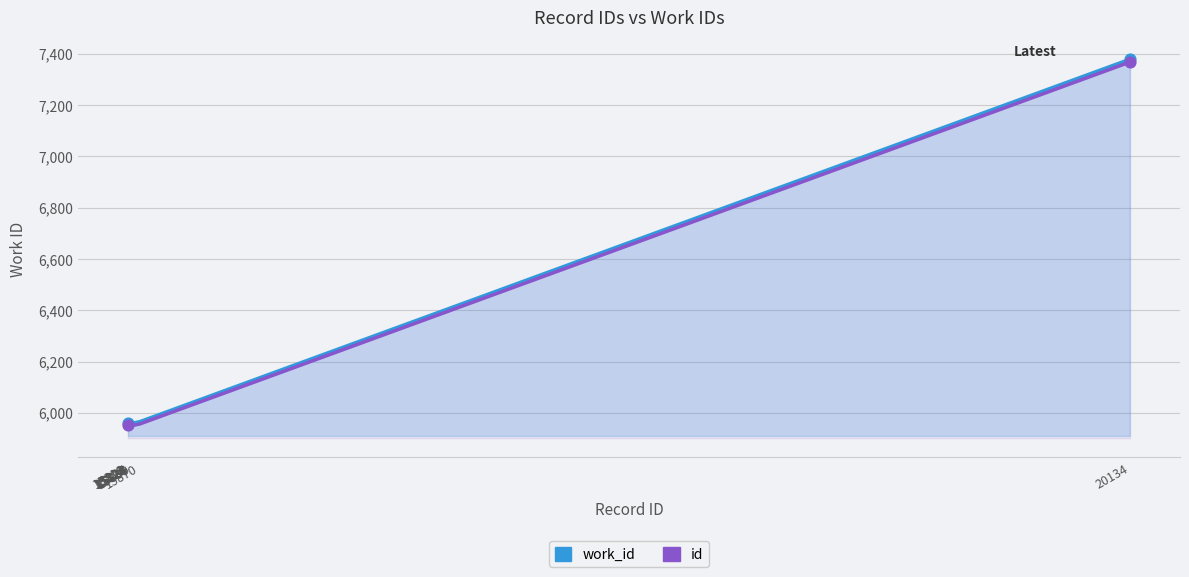

Is the value of work_id at 15834 greater than the value of id at 15827?

Yes